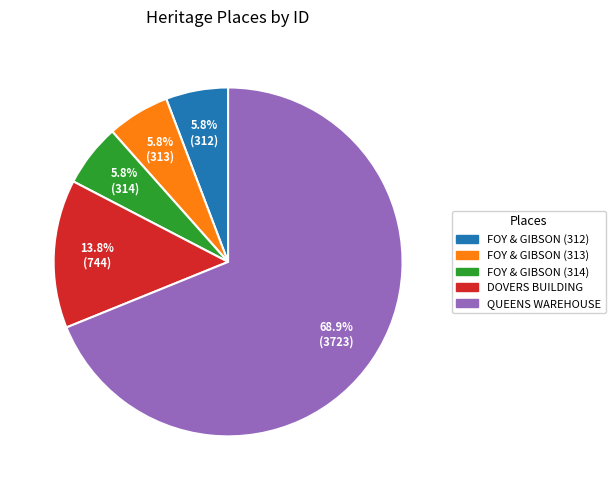

How many segments does this pie chart have?

5